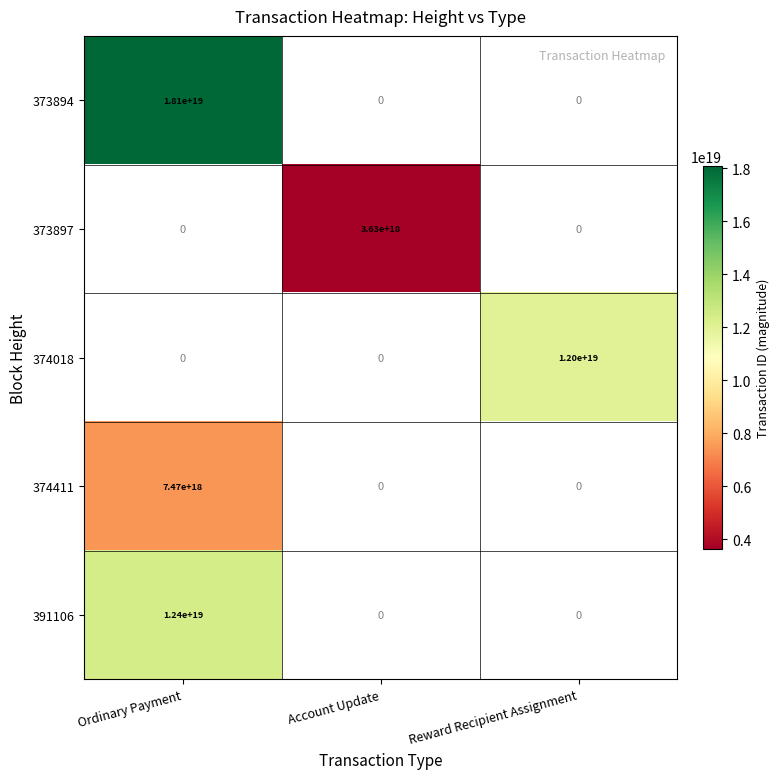

How many positive values does the 373894 series have?

1